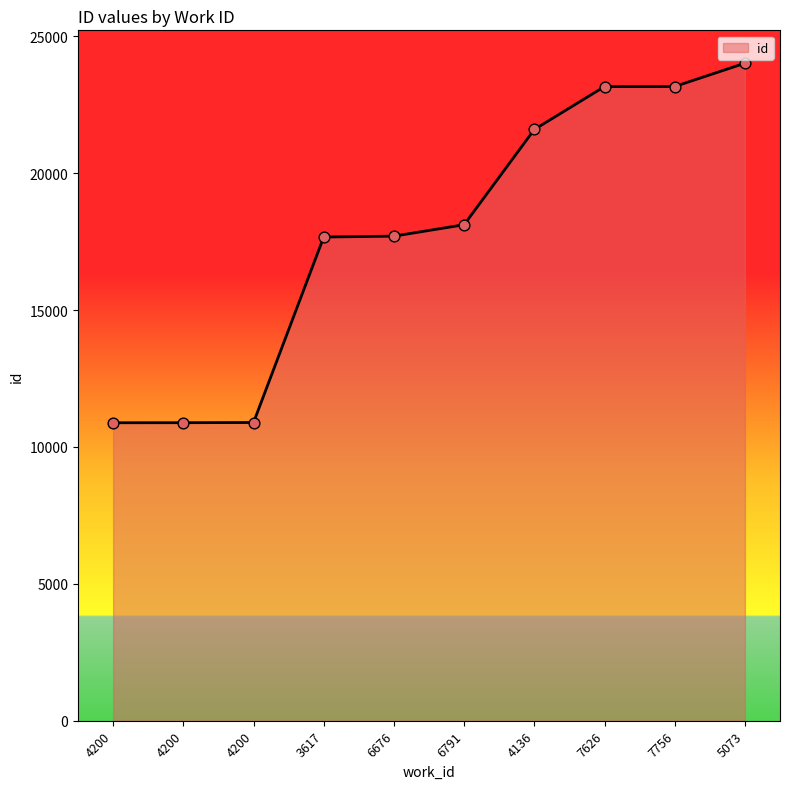

What is the change in value from 4200 to 6791?

+7231